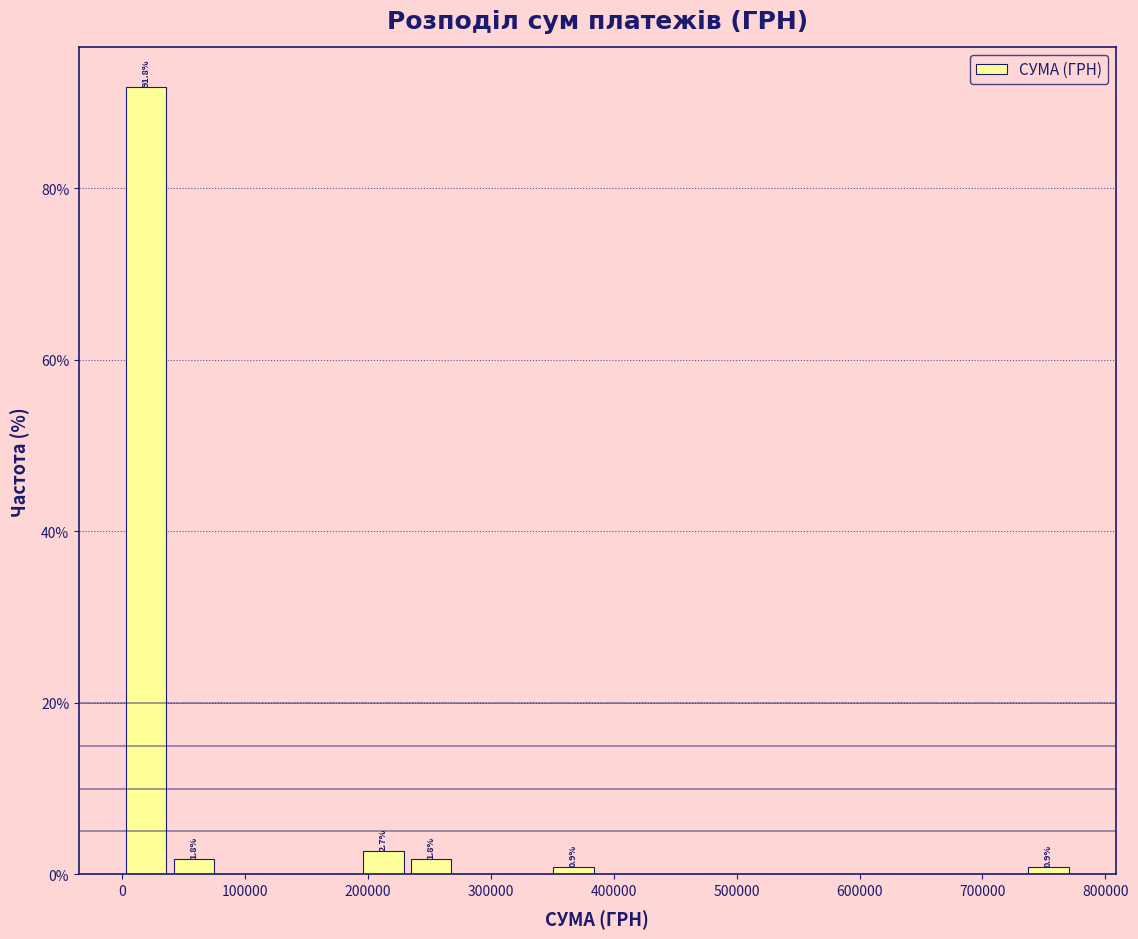

Read against the x-axis, roughly where is the centre of the tallest bar?

20000